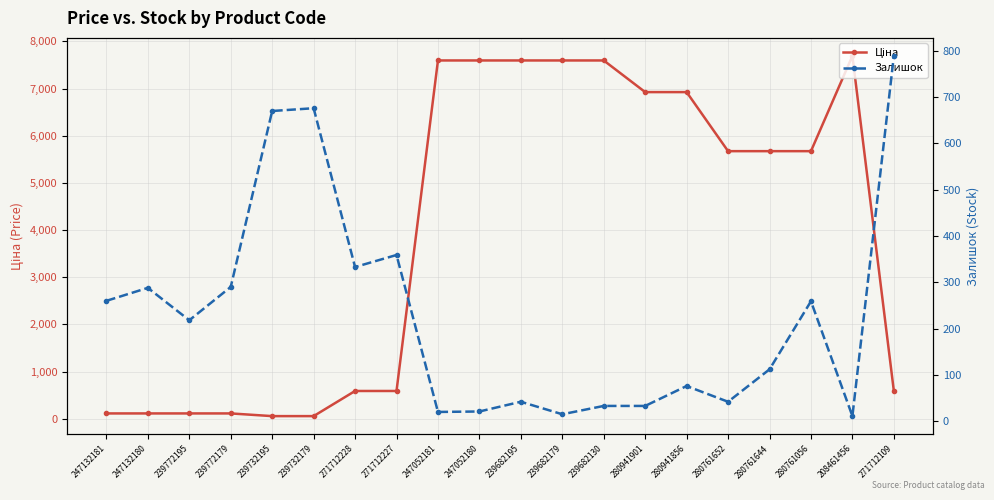

Which series ends up on top after the final intersection of Залишок and Ціна?

Залишок